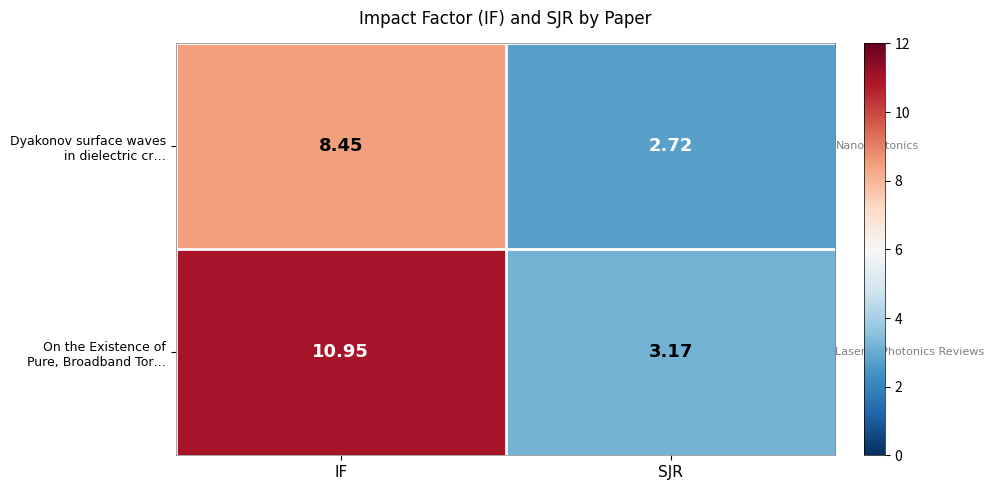

Which category has the highest value across all series?

IF